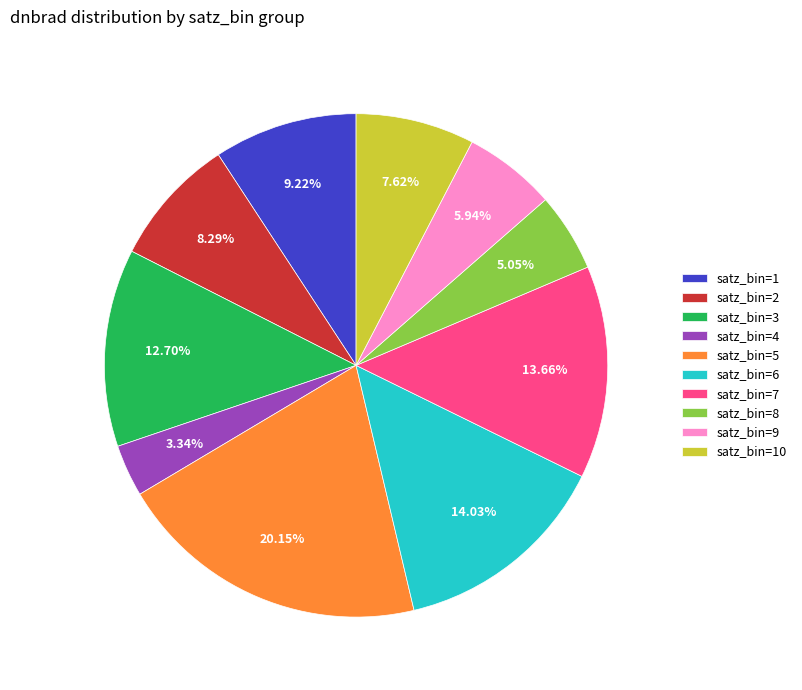

To the nearest percent, what is the average slice percentage?

10%